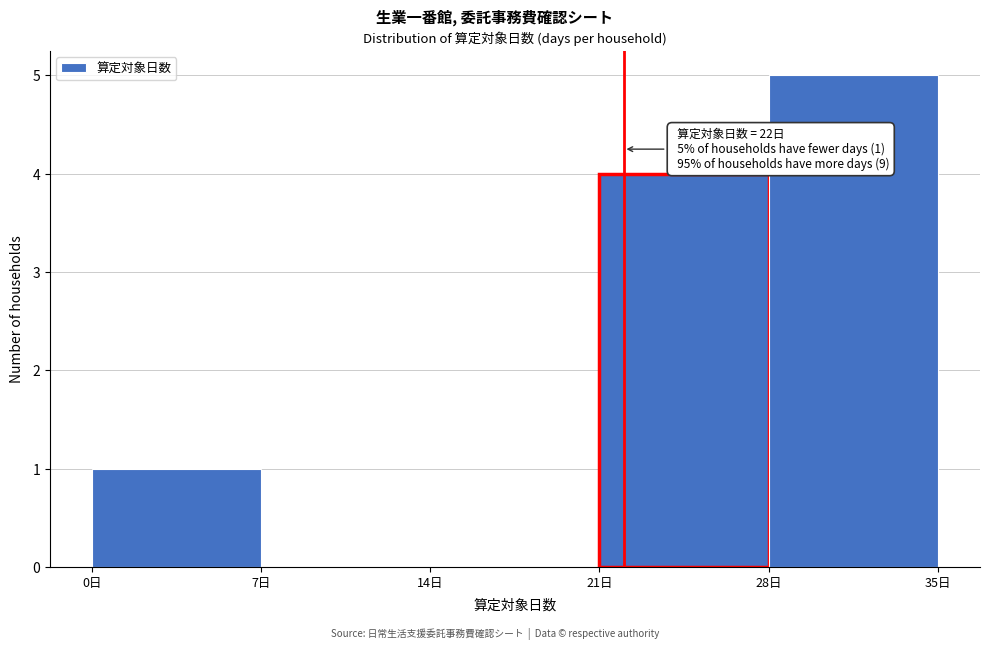

Over which range of the x-axis is the bar tallest?

28 to 35